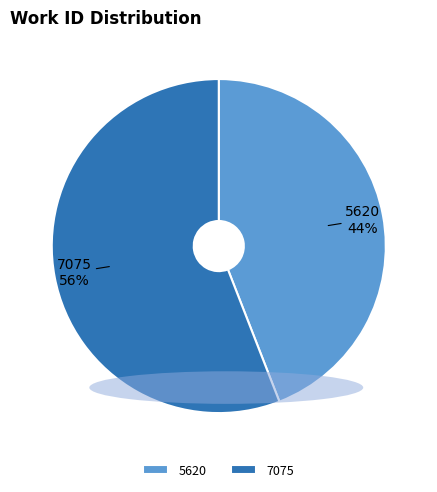

Is the sum of 5620 and 7075 greater than half?

Yes